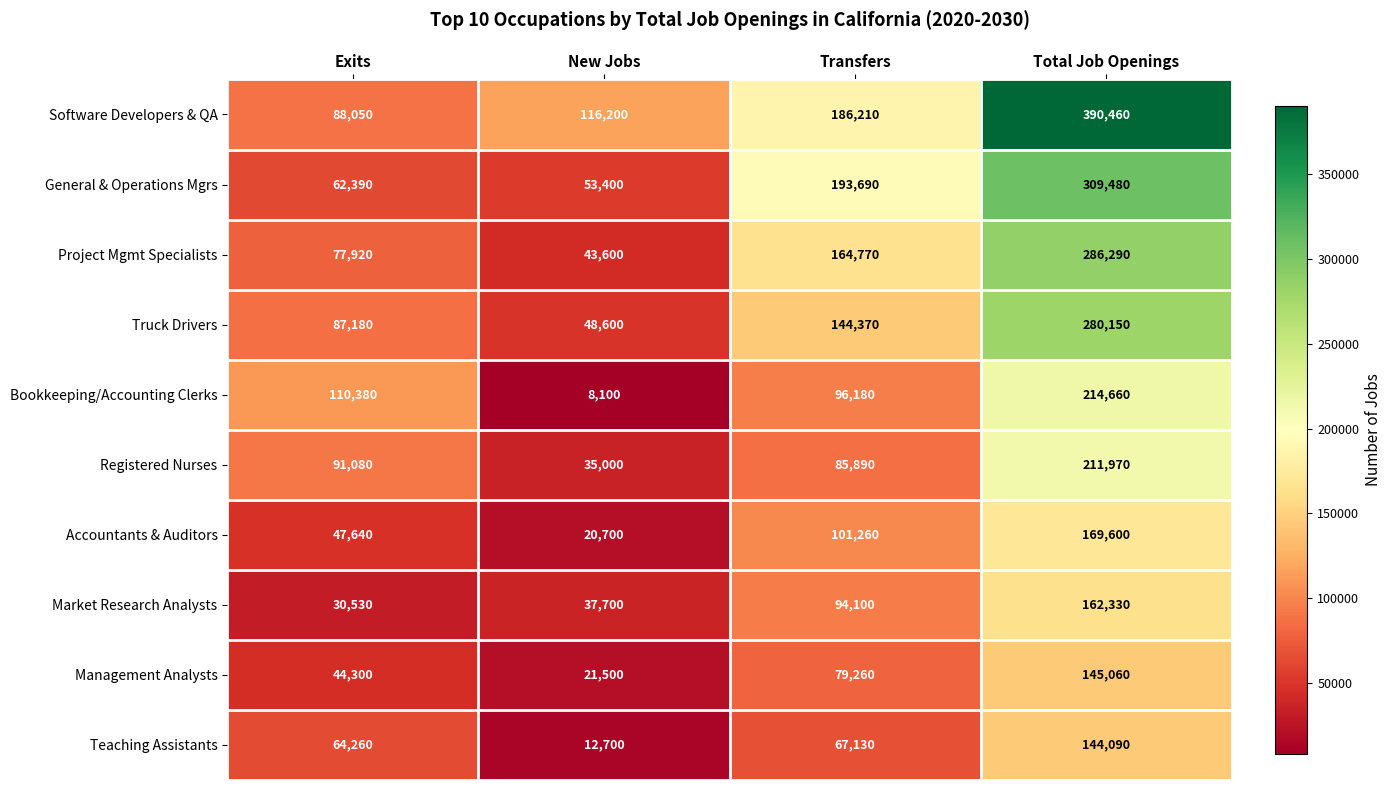

Read the Truck Drivers value at Exits, to the nearest 50.

87200